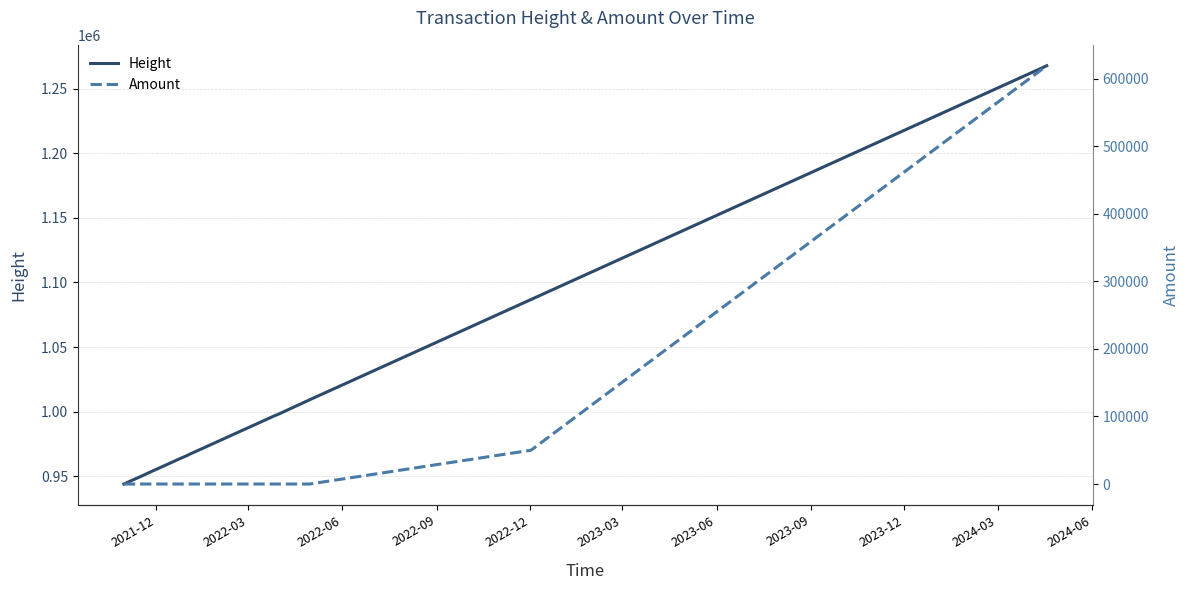

What is the sum of all Height values?

21705059.7